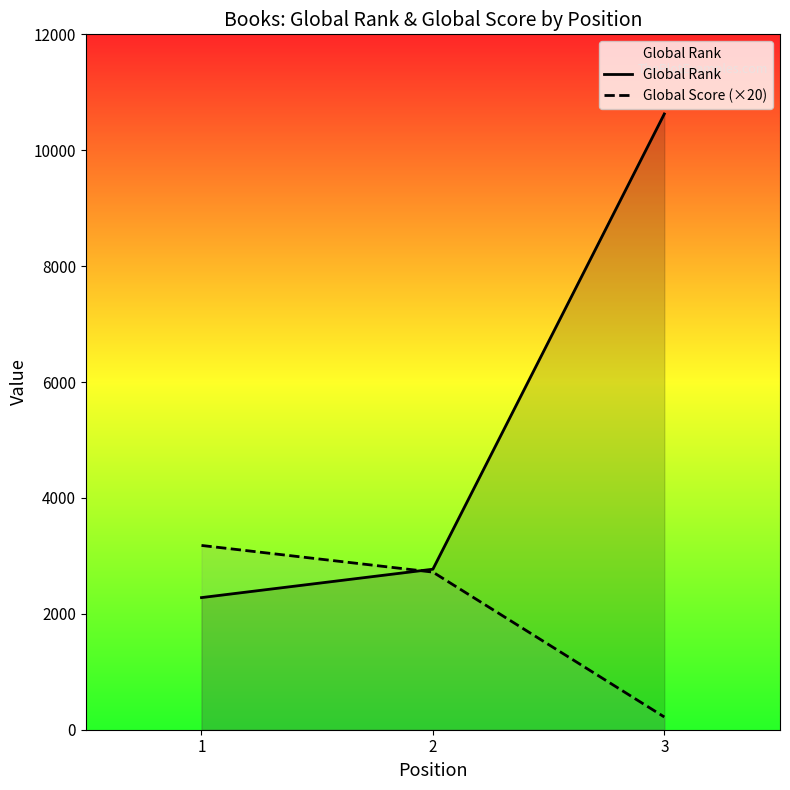

At how many categories does at least one series exceed 6624?

1